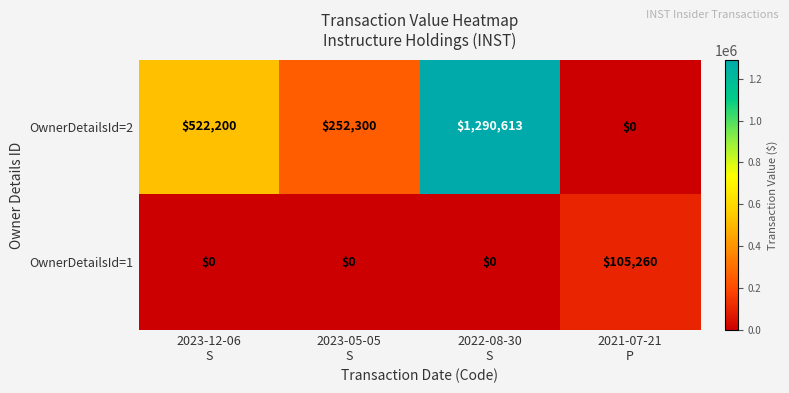

What is the sum of all OwnerDetailsId=1 values?

105260